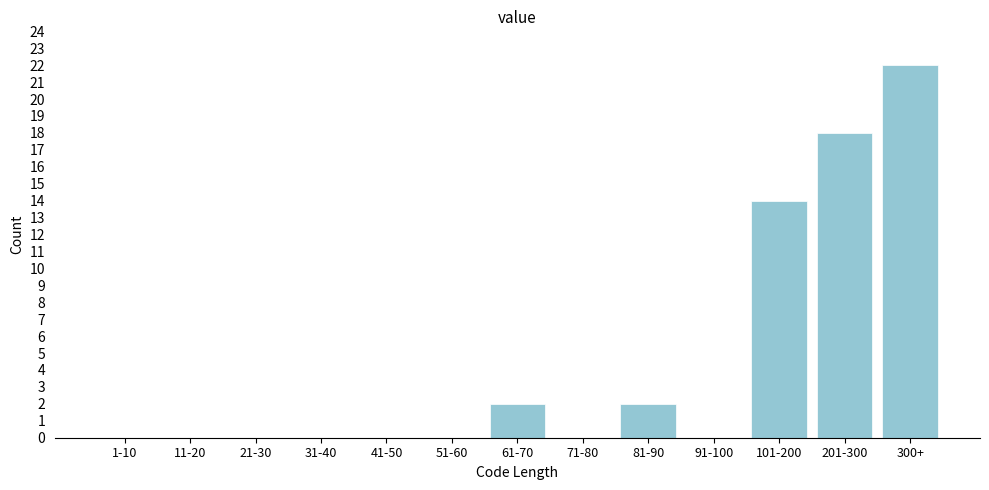

Reading left to right, what are all the values shown in this chart?

1-10=0	11-20=0	21-30=0	31-40=0	41-50=0	51-60=0	61-70=2	71-80=0	81-90=2	91-100=0	101-200=14	201-300=18	300+=22